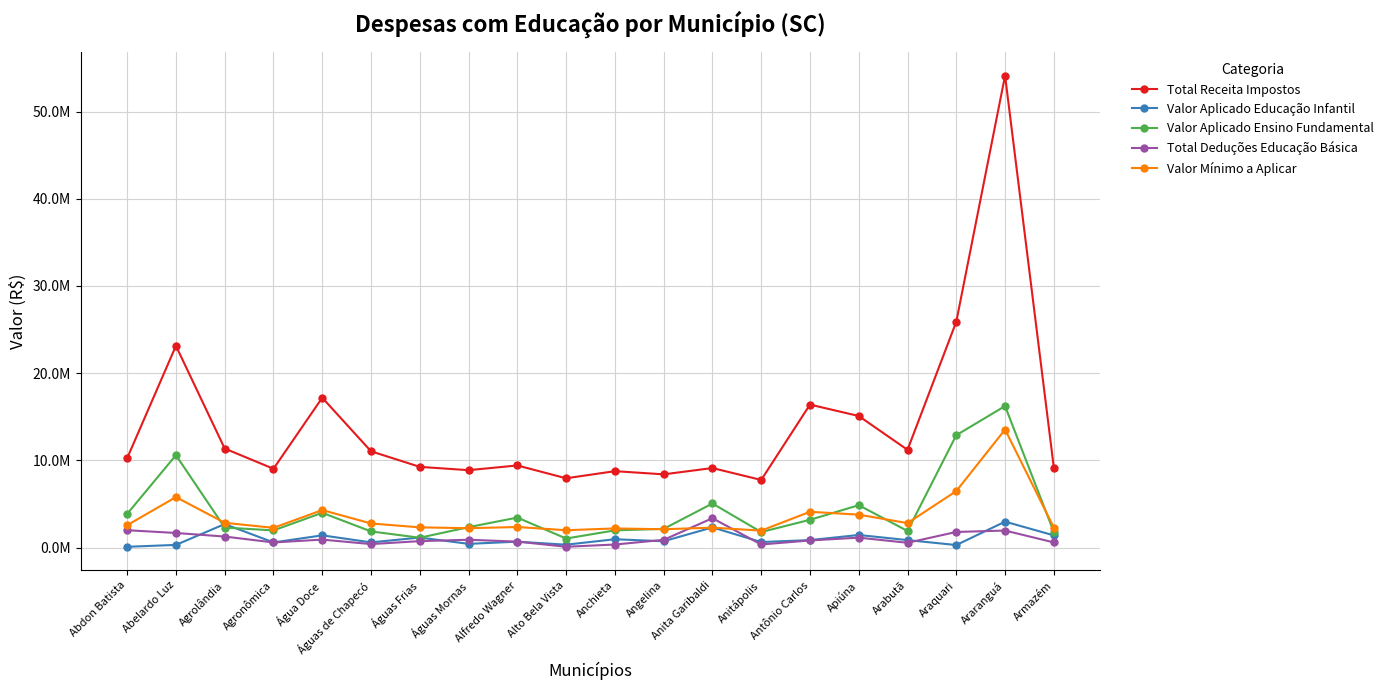

Reading left to right, list all the values displayed in this chart.

Total Receita Impostos: 10248467.2	23134872.3	11354332.0	9033508.3	17183502.6	11038634.0	9253029.8	8872494.8	9414166.3	7942888.7	8759619.3	8394434.2	9117313.9	7751232.9	16394635.8	15087039.9	11206611.7	25901659.4	54125439.2	9151855.9
Valor Aplicado Educação Infantil: 84526.1	301309.5	2692183.9	585514.5	1397068.5	591277.6	1144258.1	421951.4	672336.1	325092.6	951088.8	720117.5	2307061.1	627829.0	853992.8	1438038.1	853006.1	285485.1	2968180.2	1393846.9
Valor Aplicado Ensino Fundamental: 3856890.2	10594083.2	2291171.0	1963357.5	3983961.9	1846840.0	1123151.5	2335652.2	3435918.9	1032557.6	1967084.4	2142082.5	5050855.0	1774921.1	3180781.6	4856820.9	1898243.5	12883835.0	16224467.1	1769071.9
Total Deduções Educação Básica: 1985150.4	1670308.4	1259464.2	581912.4	909885.9	395258.7	733575.4	890826.7	677533.0	88060.0	345026.7	880481.2	3362664.4	349367.3	810856.4	1133855.1	545397.8	1784943.0	1947826.4	585557.2
Valor Mínimo a Aplicar: 2562116.8	5783718.1	2838583.0	2258377.1	4295875.6	2759658.5	2313257.4	2218123.7	2353541.6	1985722.2	2189904.8	2098608.6	2279328.5	1937808.2	4098659.0	3771760.0	2801652.9	6475414.9	13531359.8	2287964.0